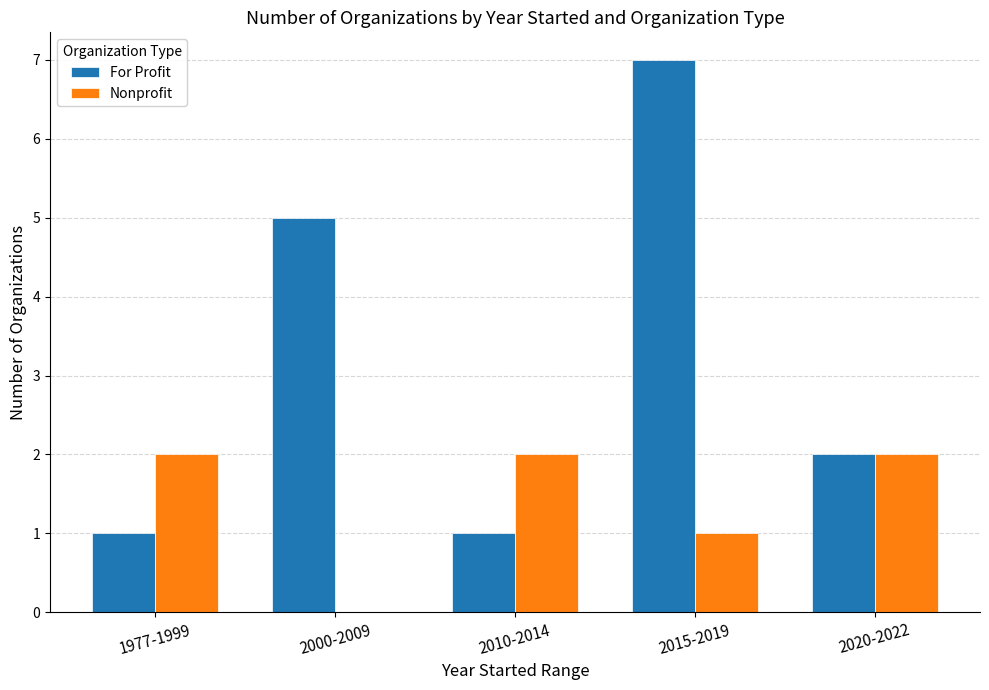

True or false: For Profit has a value of 2 at 2000-2009.

False